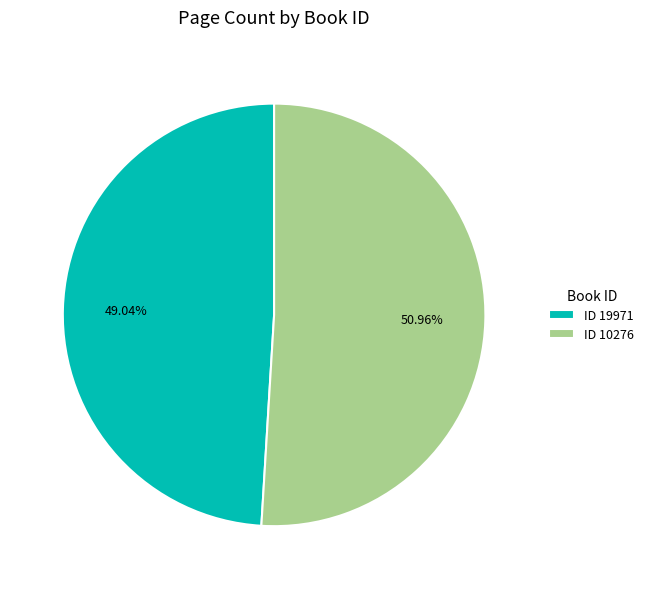

Approximately how many times larger is the value at ID 19971 compared to ID 10276?

1.0